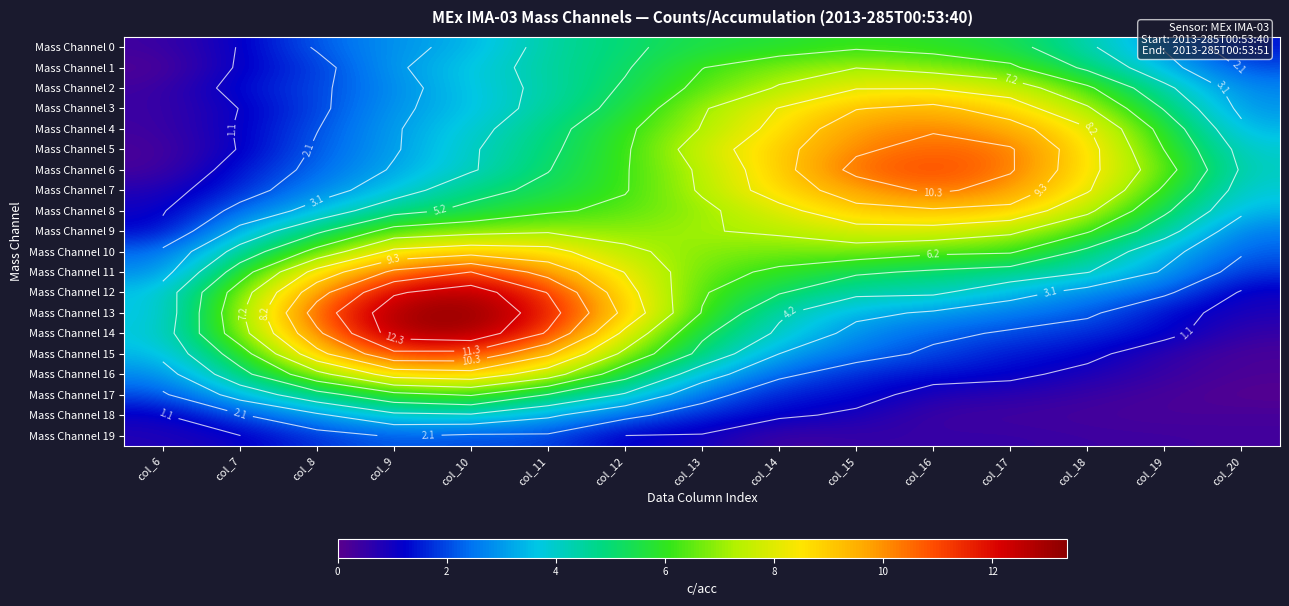

Where is Mass Channel 2 nearest to the value 4?

col_10